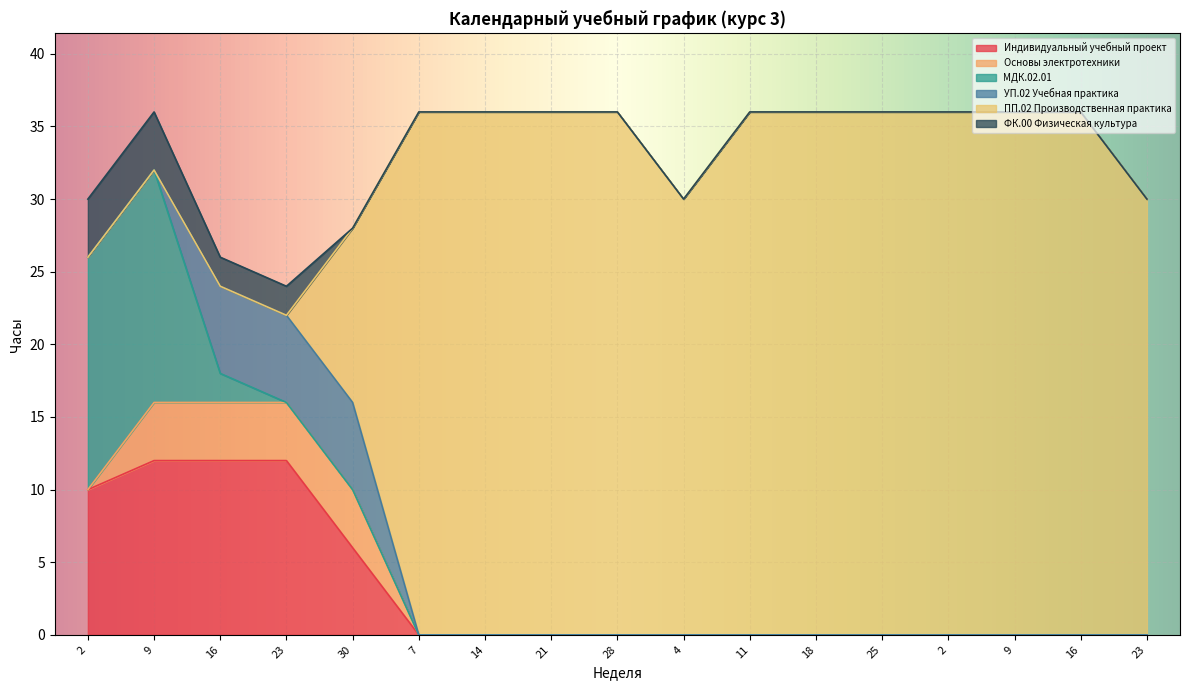

How many values in the Индивидуальный учебный проект series exceed 0?

5